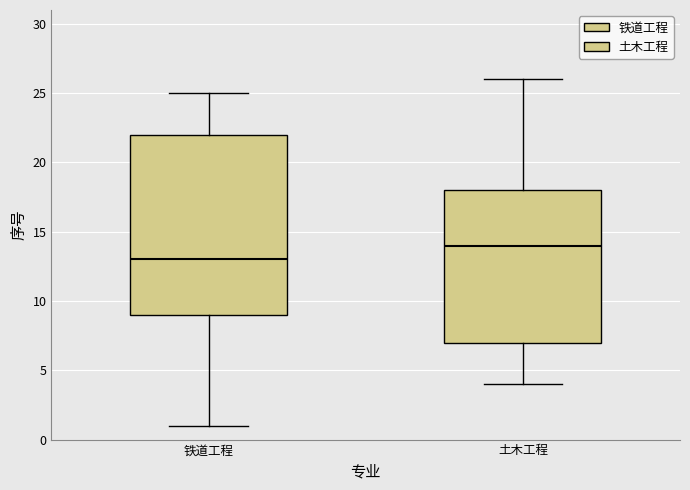

Where is the upper edge of the box for 铁道工程 on the y-axis? The values are not printed on the chart, so give them approximately, as read against the axis.

22